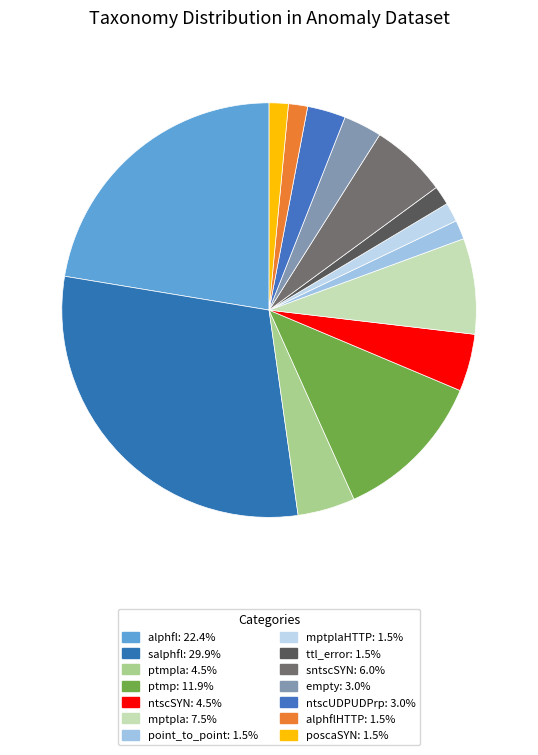

Count the number of slices in the pie.

14